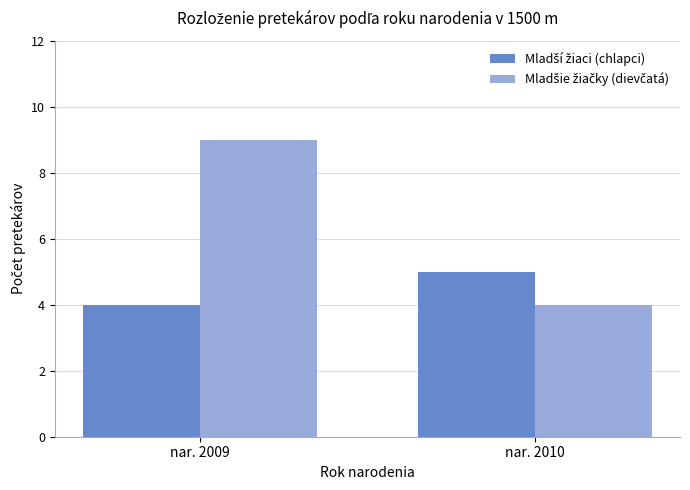

How many series are shown in this chart?

2